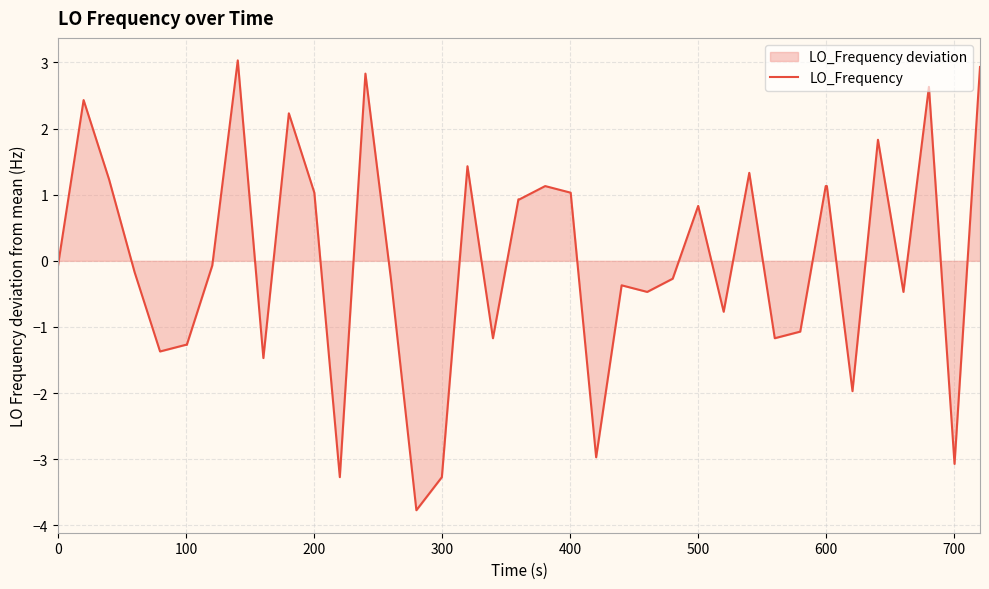

Reading left to right, what are all the values shown in this chart?

-0.1	2.4	1.2	-0.2	-1.4	-1.3	-1.3	-0.1	3.0	-1.5	2.2	1.0	-3.3	2.8	-0.3	-3.8	-3.3	1.4	-1.2	0.9	0.9	1.1	1.0	-3.0	-0.4	-0.5	-0.3	0.8	-0.8	1.3	-1.2	-1.1	1.1	1.1	-2.0	1.8	-0.5	2.6	-3.1	2.9